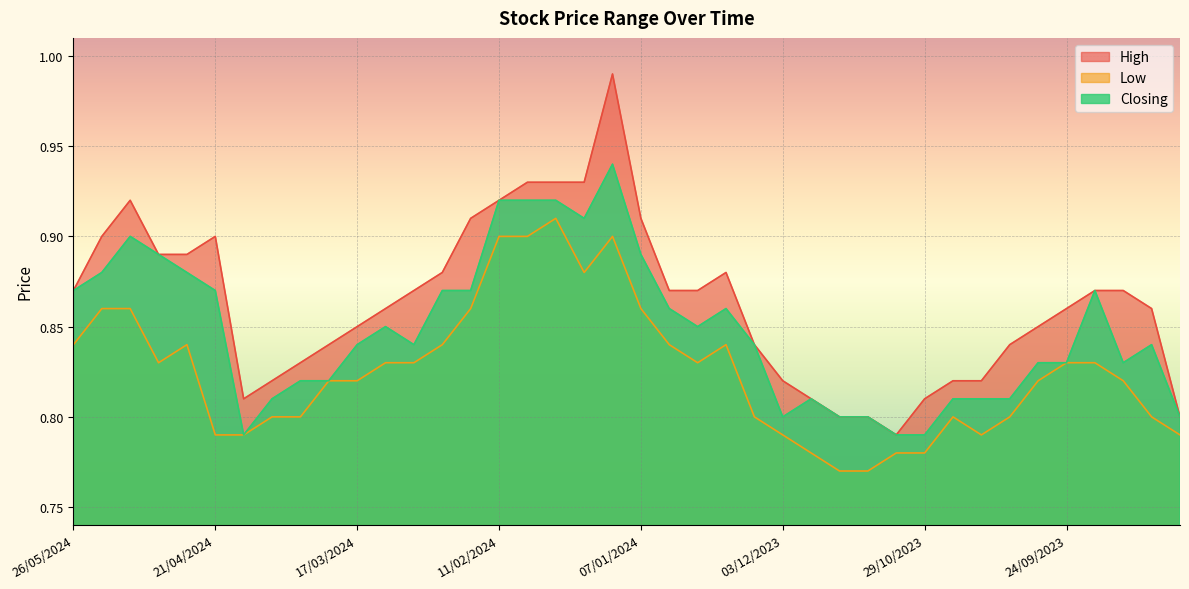

The High series shows 0.9 at 19/05/2024. True or false?

True